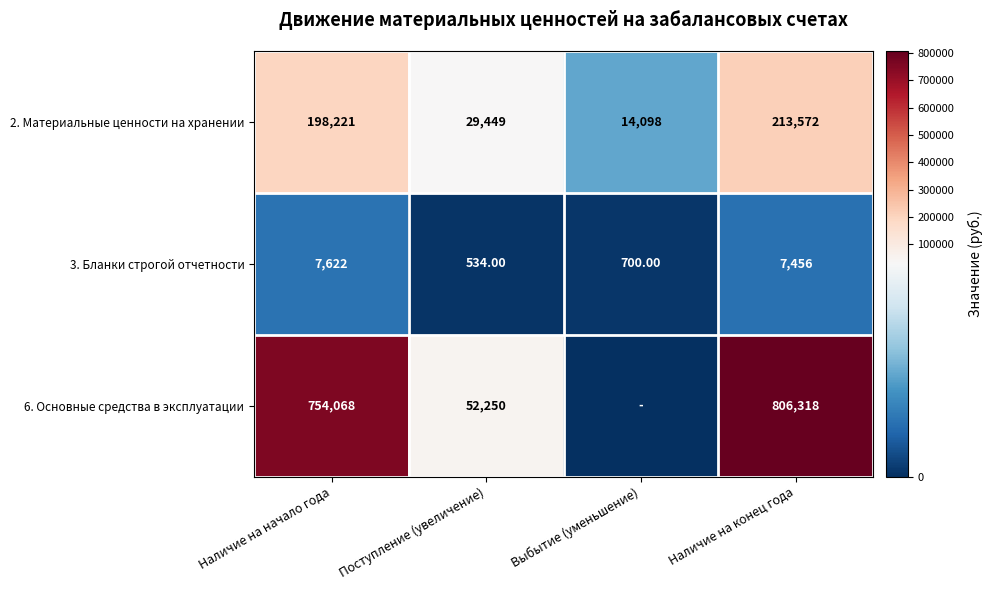

At Наличие на начало года, list the series in order from smallest to largest.

3. Бланки строгой отчетности, 2. Материальные ценности на хранении, 6. Основные средства в эксплуатации